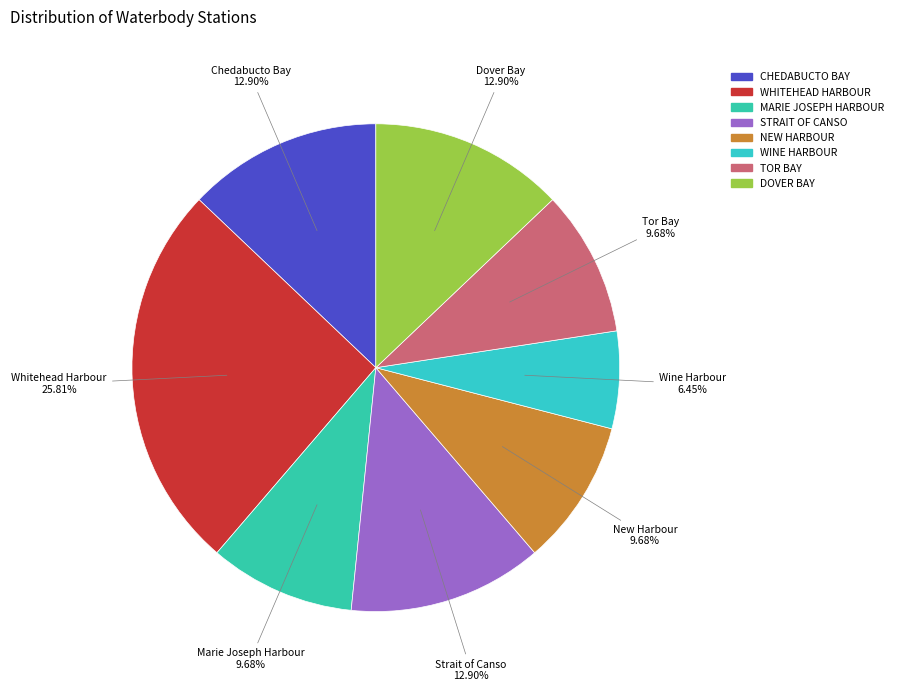

Rank the categories by value from highest to lowest.

Whitehead Harbour, Chedabucto Bay, Strait of Canso, Dover Bay, Marie Joseph Harbour, New Harbour, Tor Bay, Wine Harbour